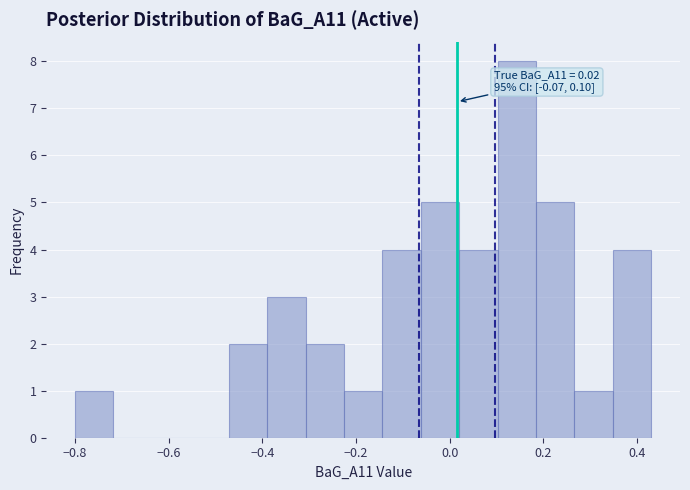

Which range on the x-axis has the tallest bar?

0.102 to 0.184